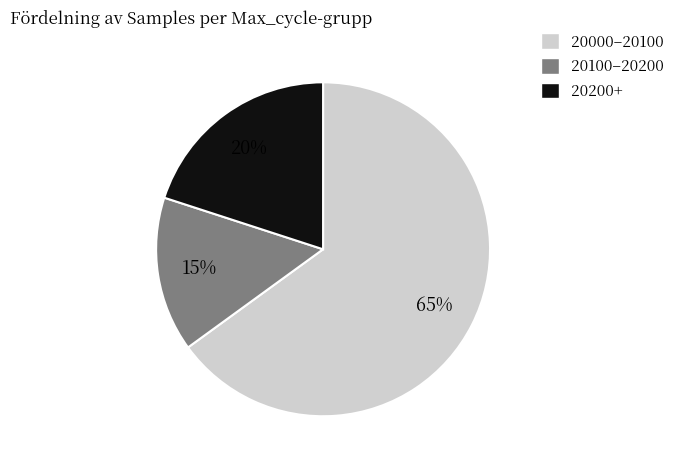

To the nearest percent, what is the difference between the largest and smallest slice percentages?

50%